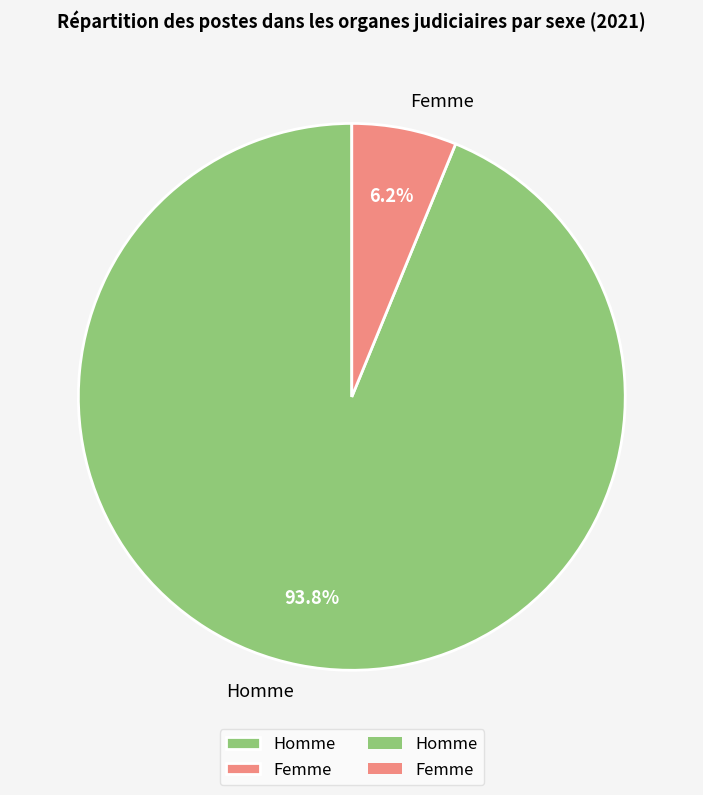

Which slice is the smallest?

Femme